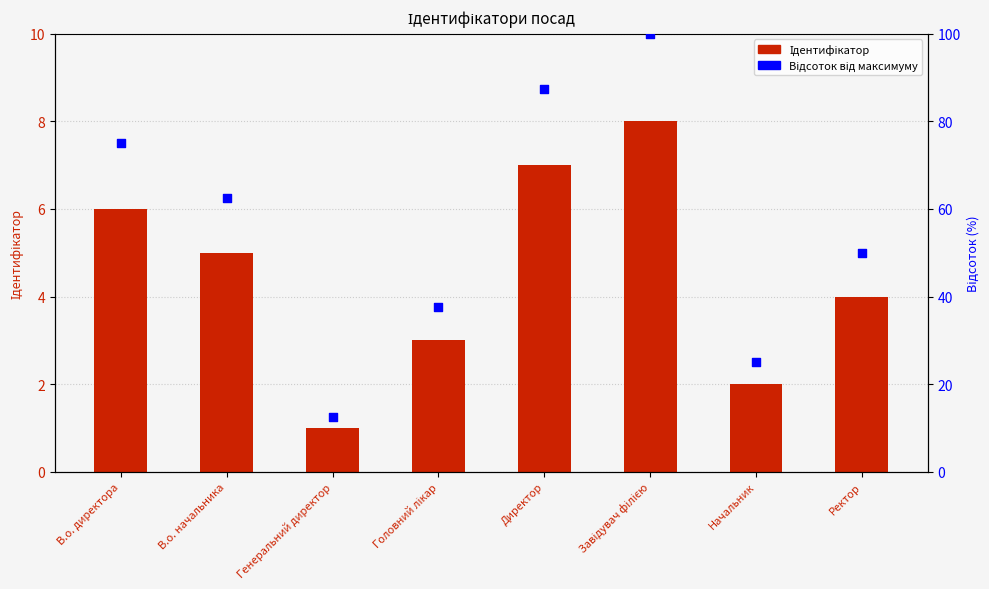

At which category is the sum across all series the highest?

Завідувач філією